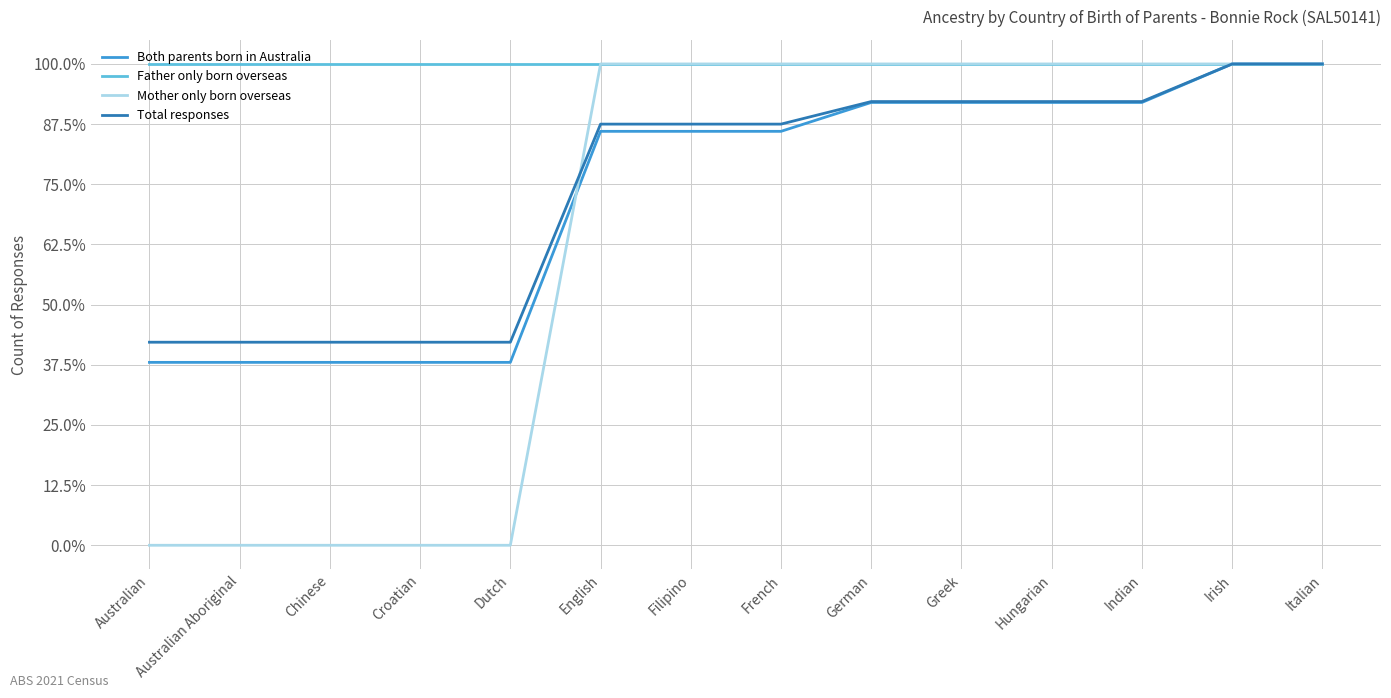

The Mother only born overseas series shows 136.5 at German. True or false?

False